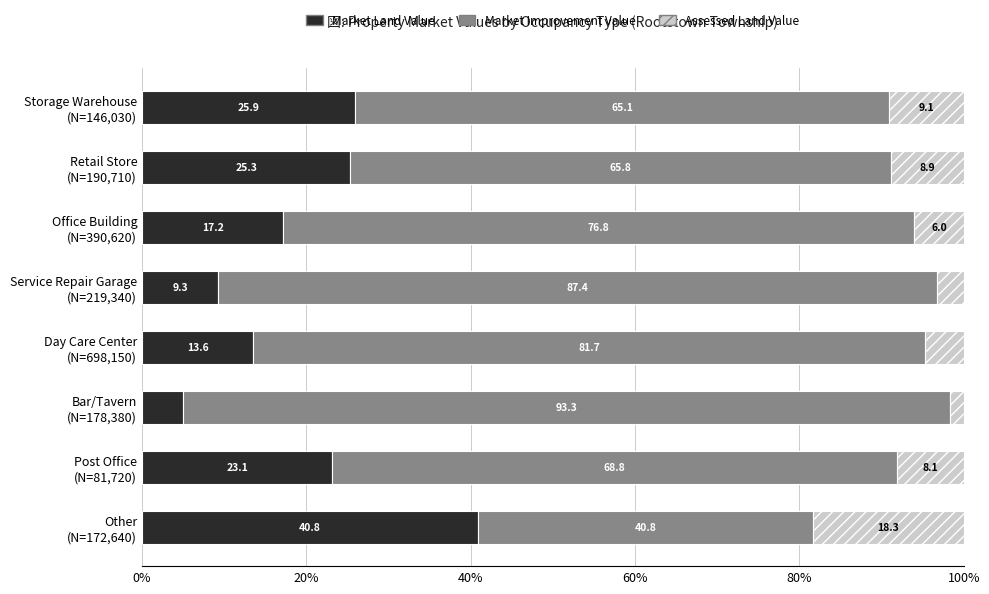

What is the maximum value for Market Land Value?

40.8